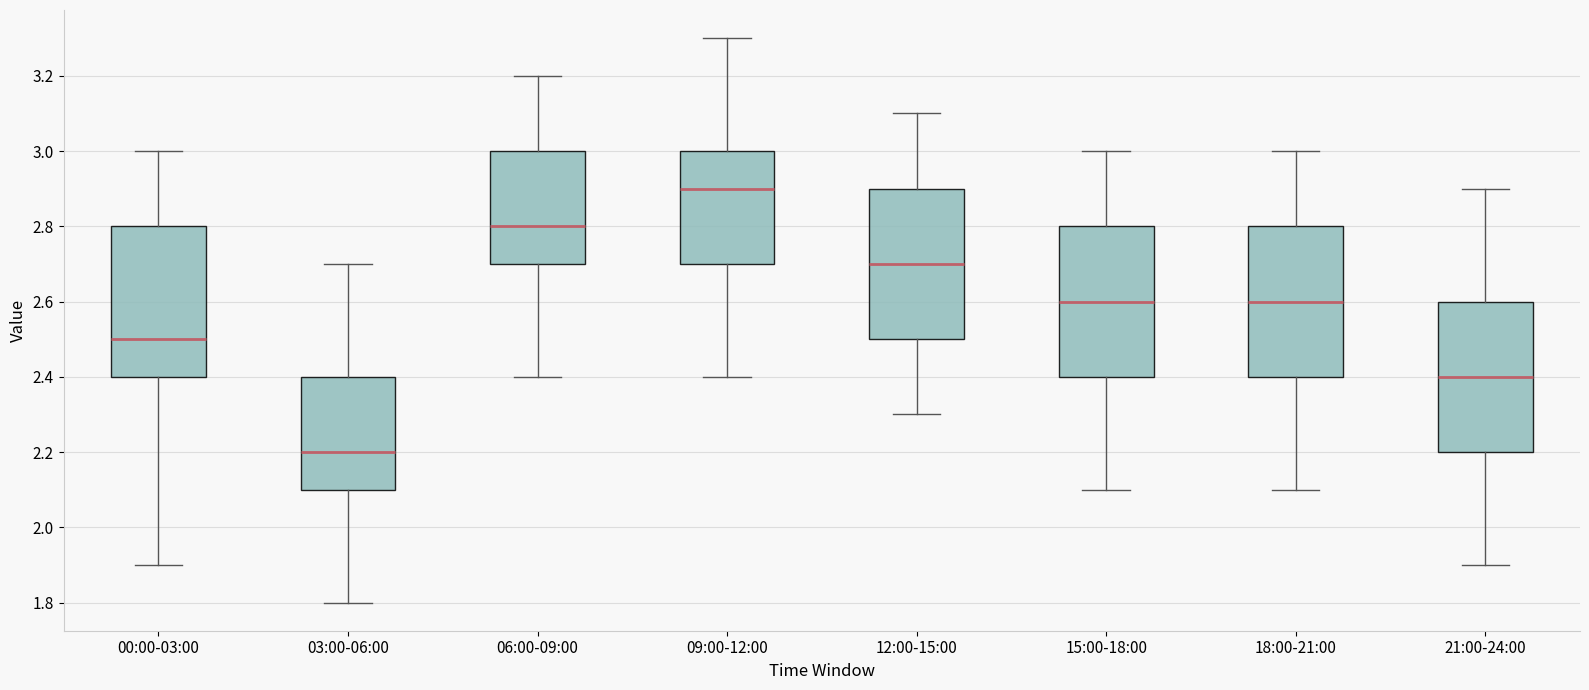

Which box has the lowest median line?

03:00-06:00